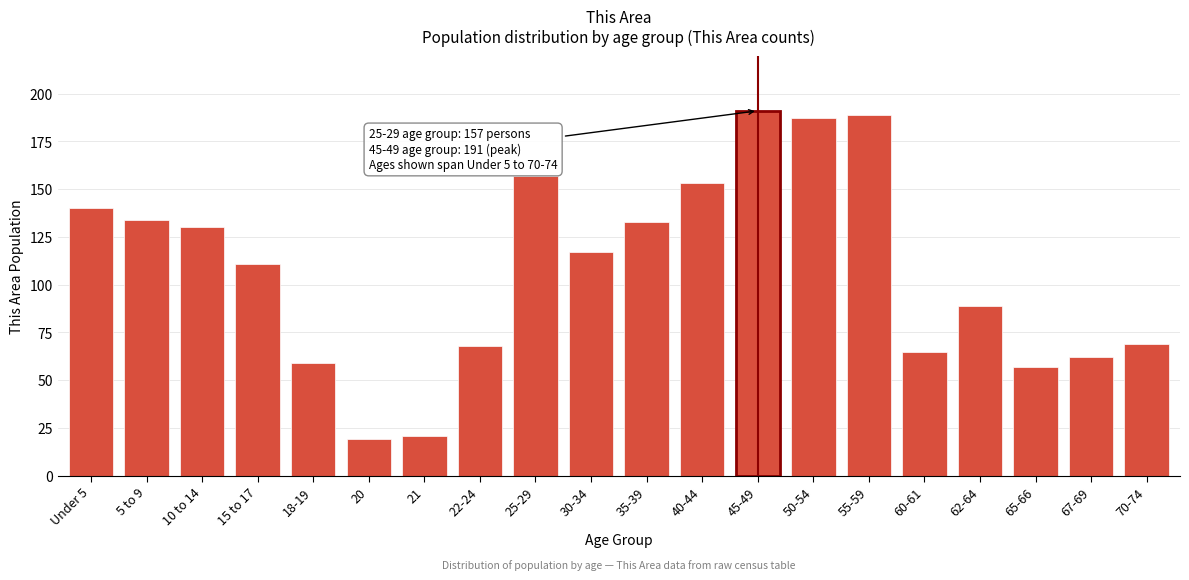

Reading left to right, transcribe all the data shown in this chart.

Under 5=140	5 to 9=134	10 to 14=130	15 to 17=111	18-19=59	20=19	21=21	22-24=68	25-29=157	30-34=117	35-39=133	40-44=153	45-49=191	50-54=187	55-59=189	60-61=65	62-64=89	65-66=57	67-69=62	70-74=69